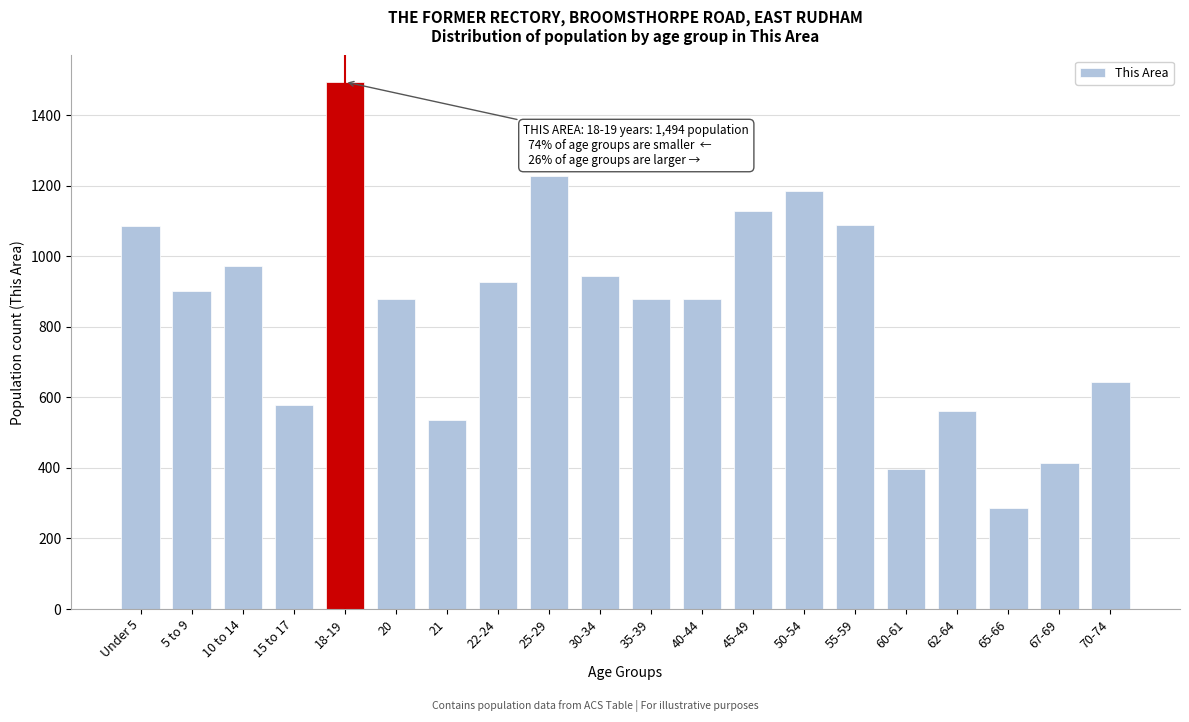

Which has a higher value, 35-39 or 70-74?

35-39